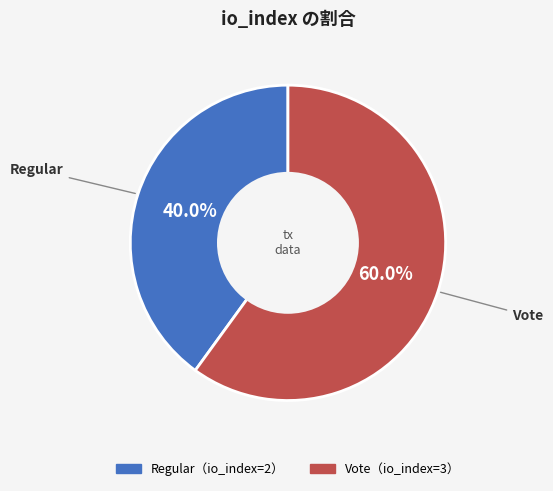

Does any single category account for the majority?

Yes